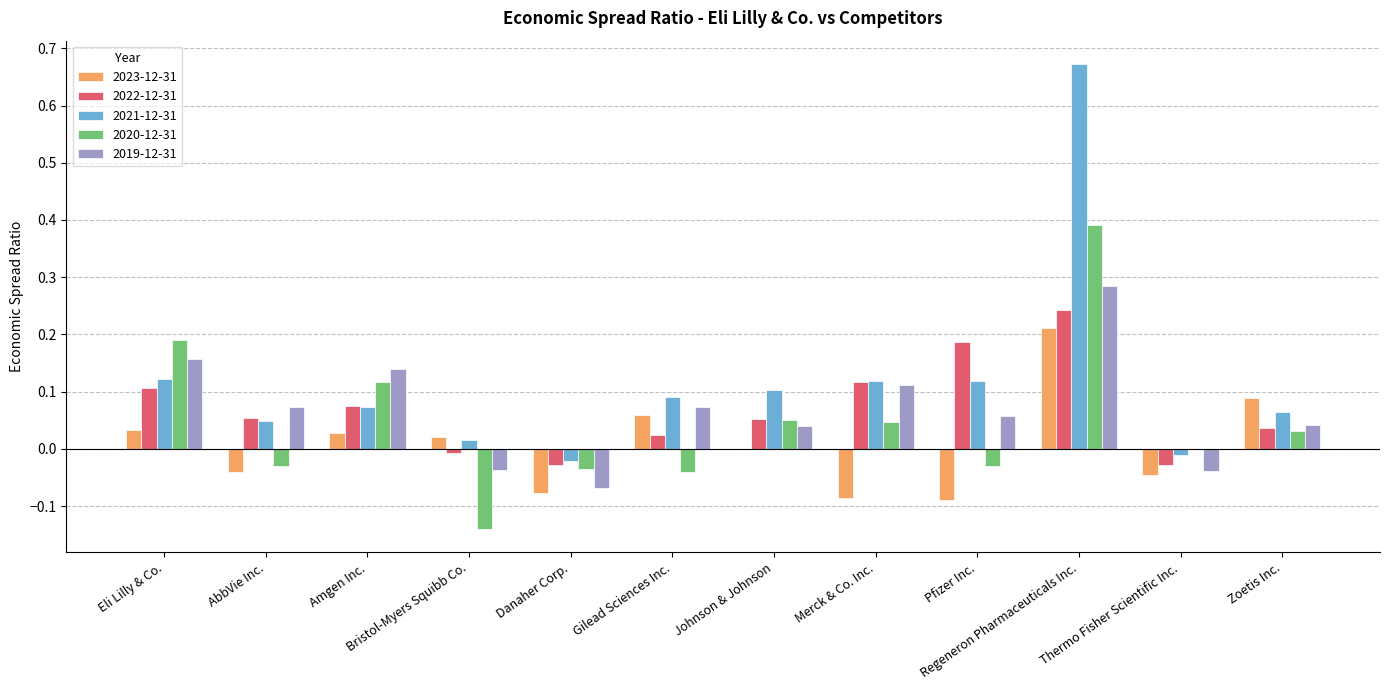

The 2021-12-31 series shows 0.1 at Merck & Co. Inc.. True or false?

True